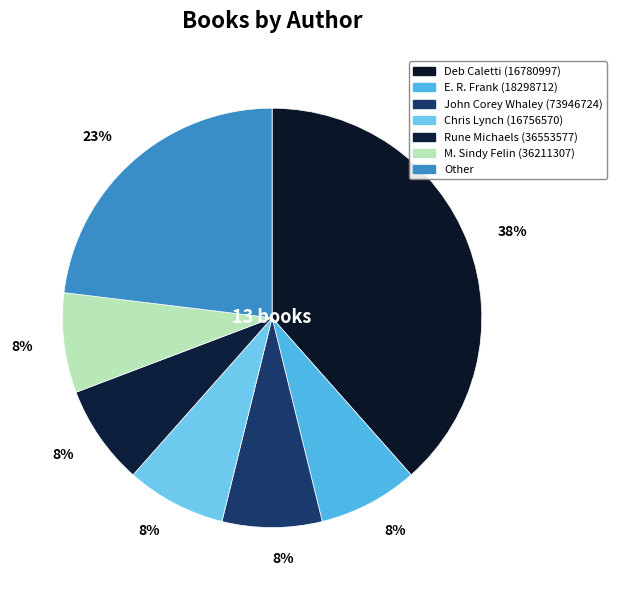

How many slices are in this pie chart?

7